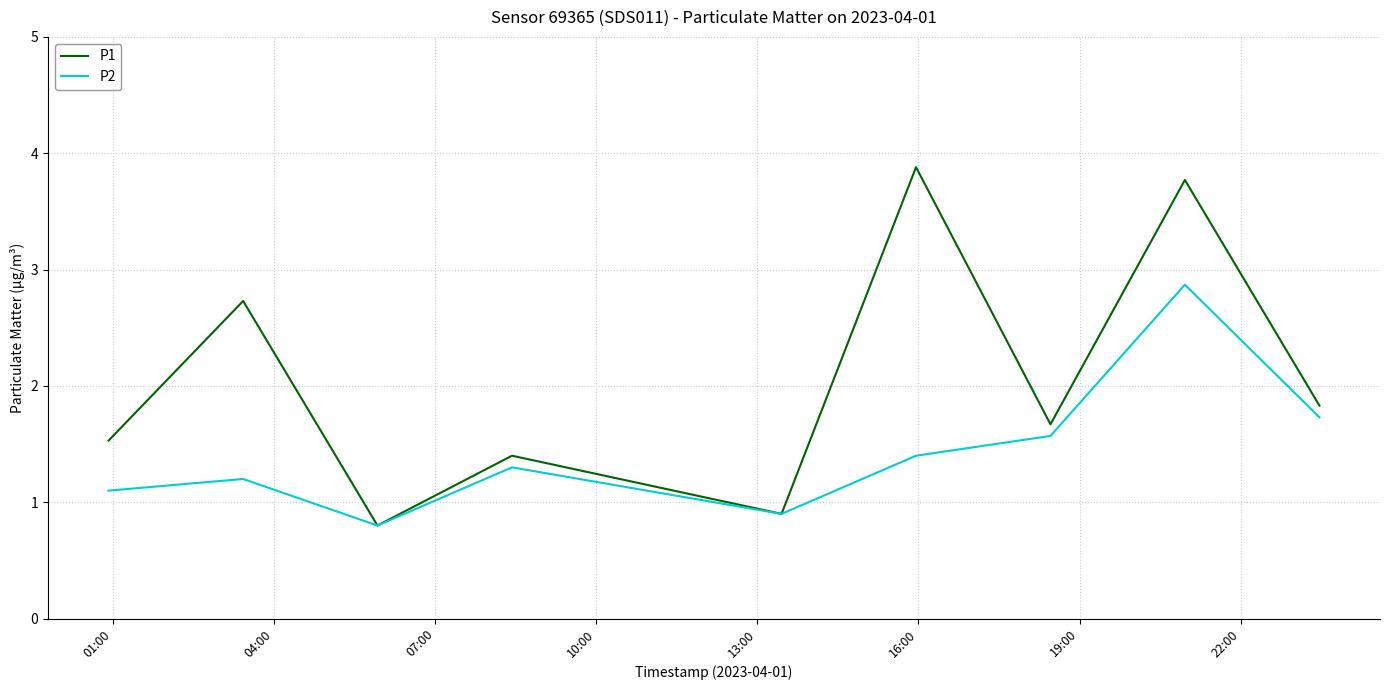

Rank the series by their maximum value, from highest to lowest.

P1, P2